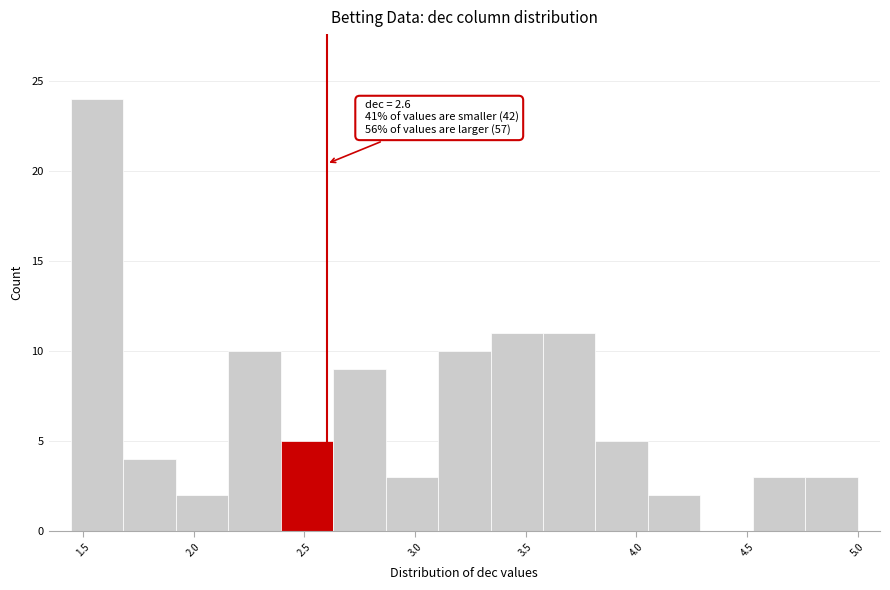

Which range on the x-axis has the tallest bar?

1.45 to 1.70